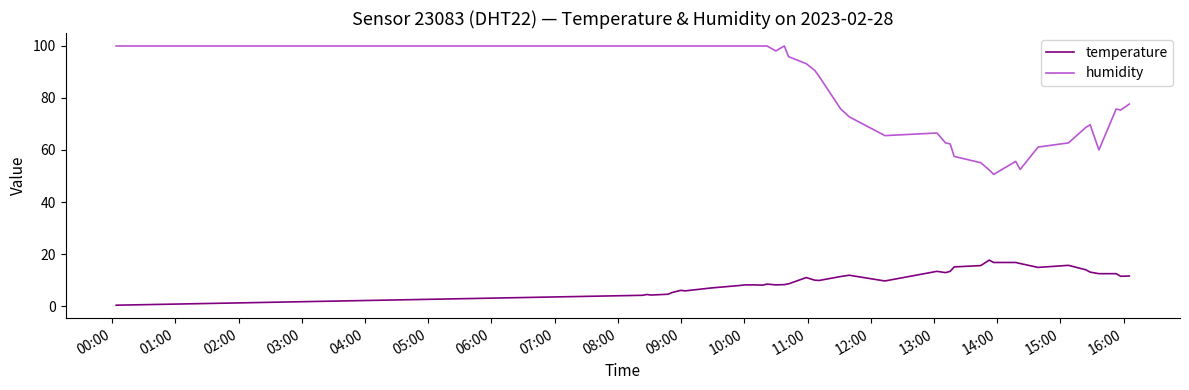

What is the highest value of the temperature series?

17.7